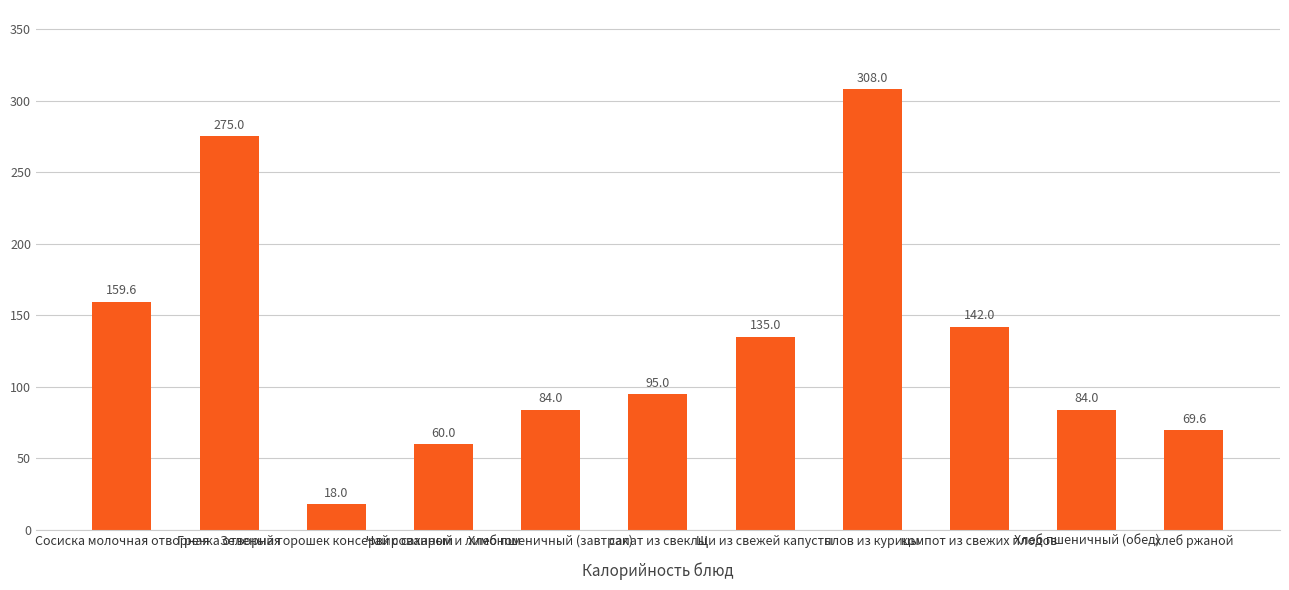

Between Гречка отворная and Чай с сахаром и лимоном, which is larger?

Гречка отворная